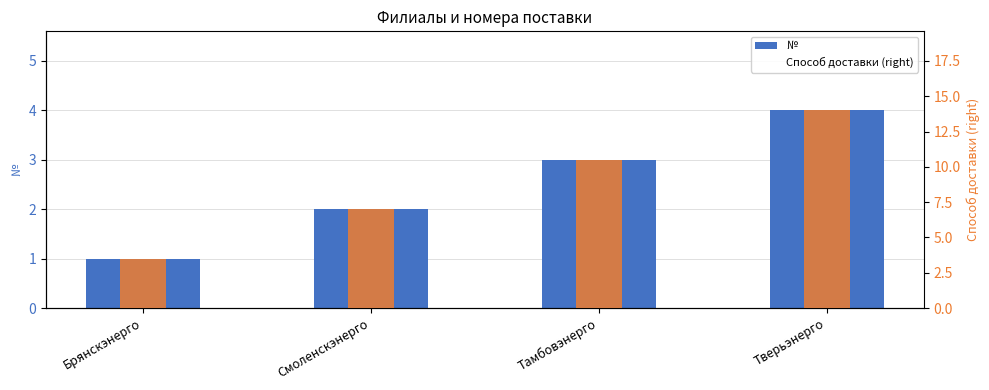

Reading left to right, what are all the values shown in this chart?

№: Брянскэнерго=1.0	Смоленскэнерго=2.0	Тамбовэнерго=3.0	Тверьэнерго=4.0
Способ доставки (right): Брянскэнерго=3.5	Смоленскэнерго=7.0	Тамбовэнерго=10.5	Тверьэнерго=14.0